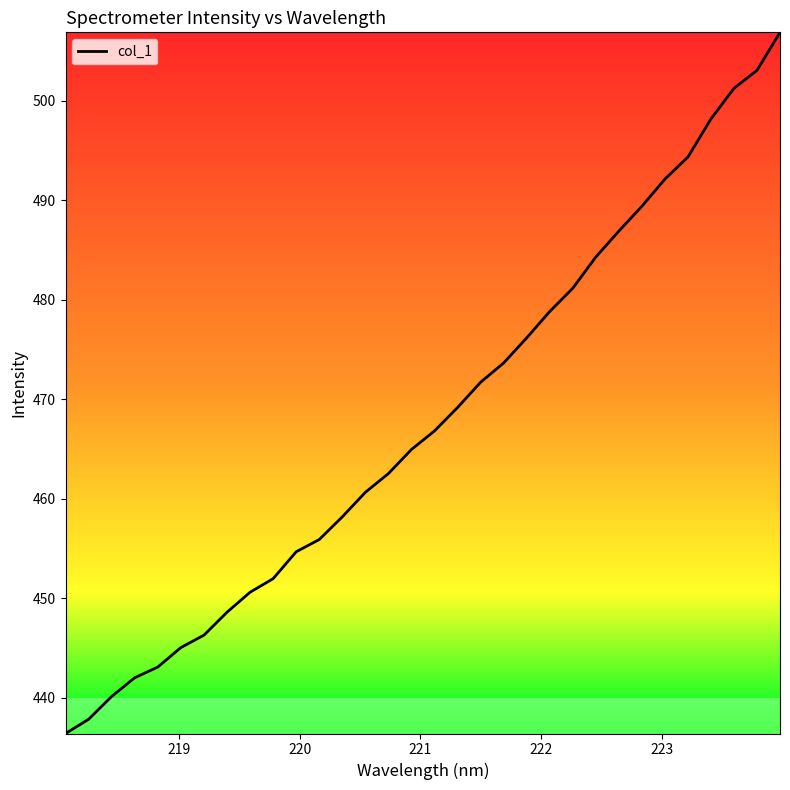

What is the difference between the maximum and minimum values?

70.5